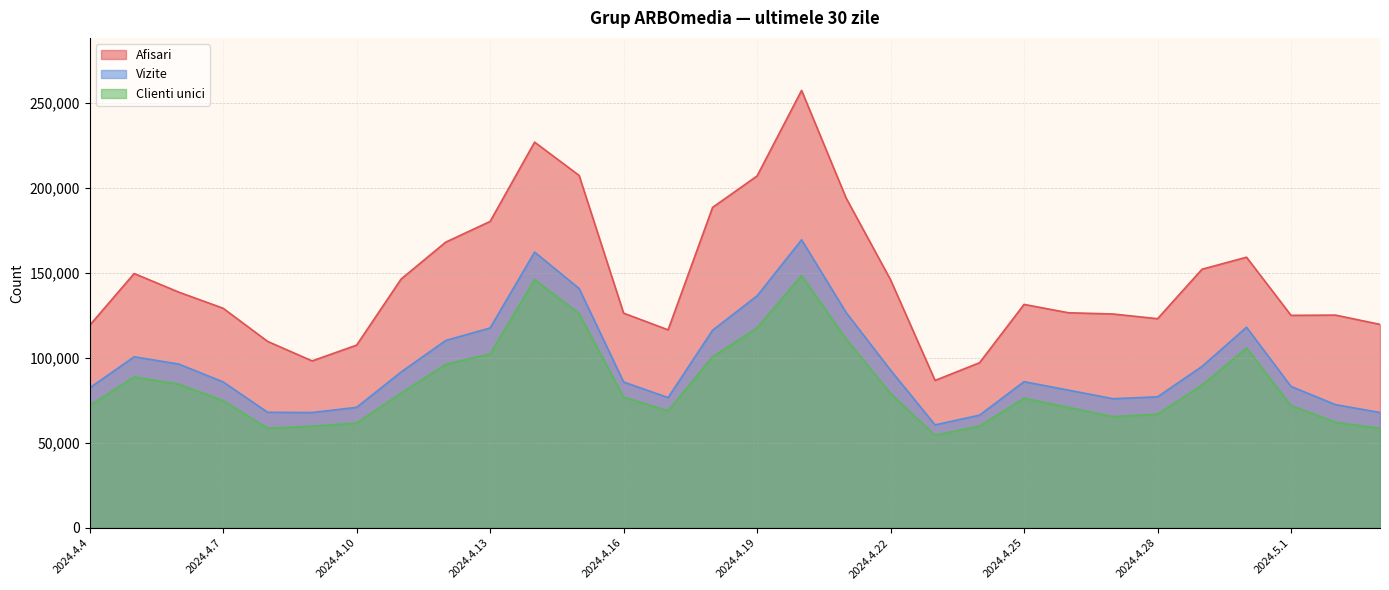

What is the average value of the Clienti unici series?

84296